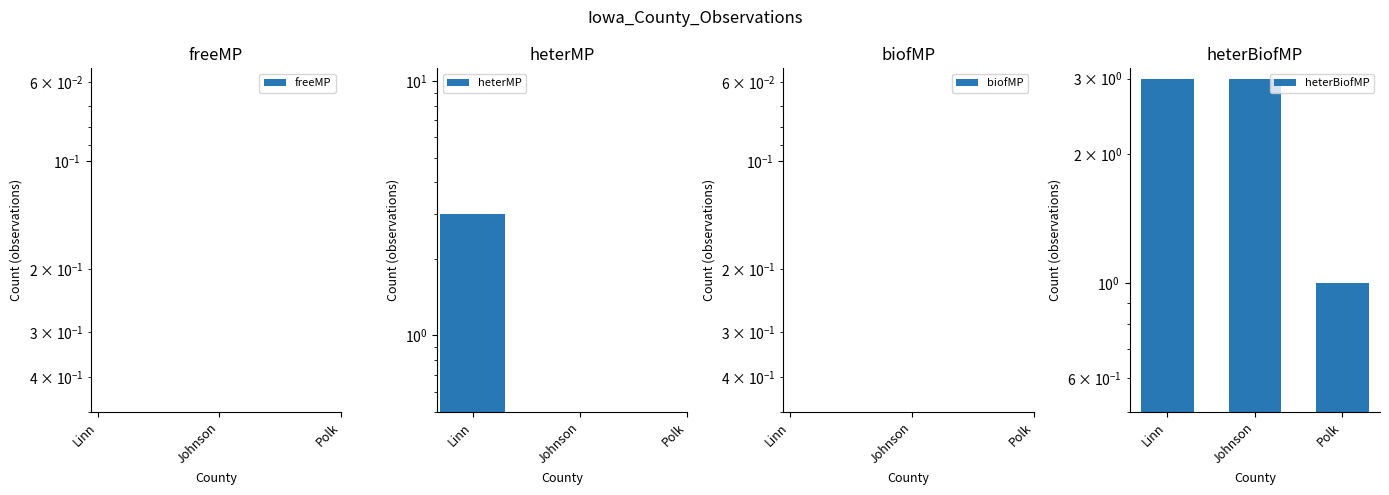

List the labels in order of freeMP value, largest first.

Linn, Johnson, Polk